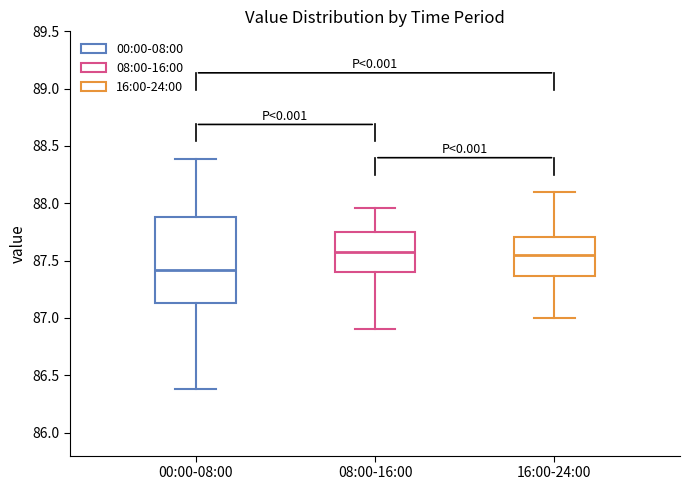

Comparing the boxes themselves (not the whiskers), which one is the tallest?

00:00-08:00